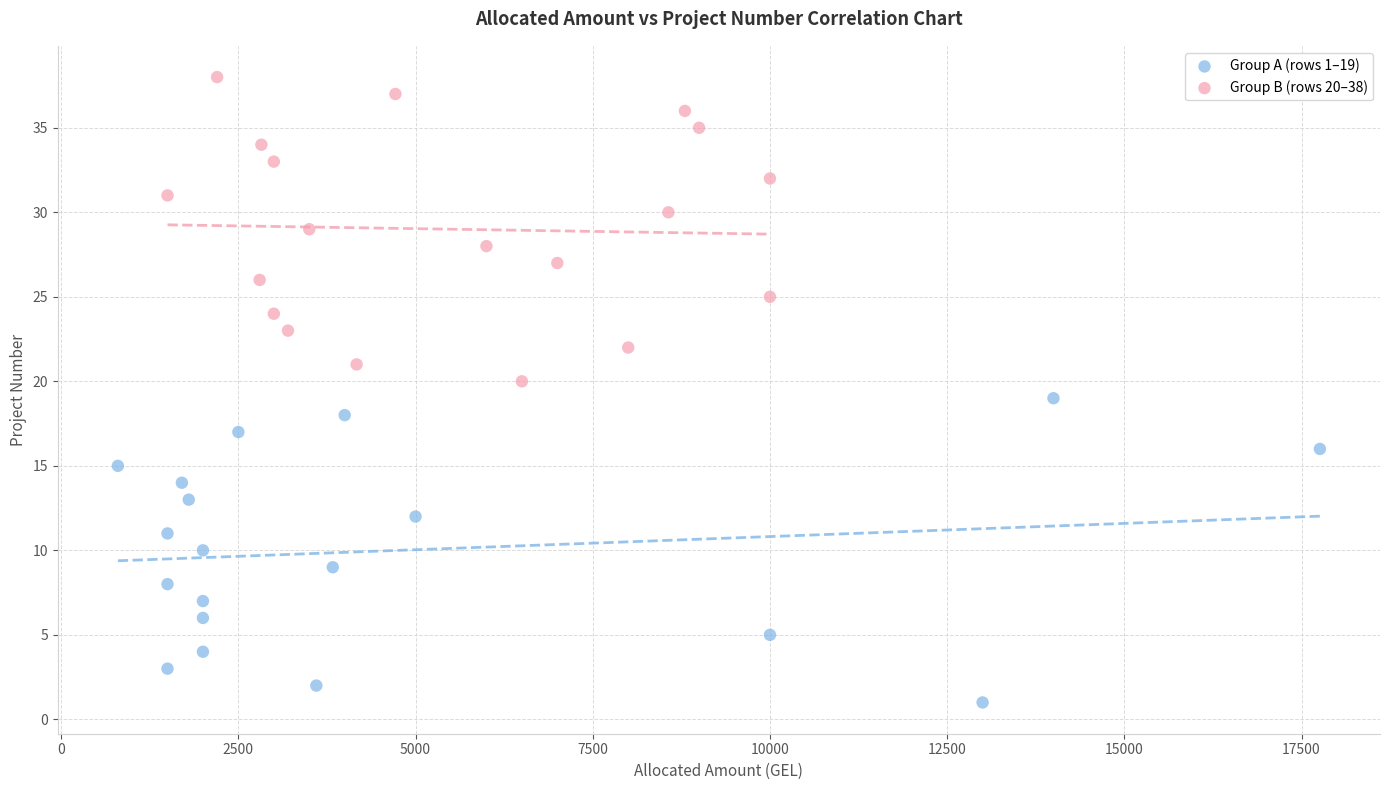

Which series reaches the maximum Y coordinate?

Group B (rows 20–38)